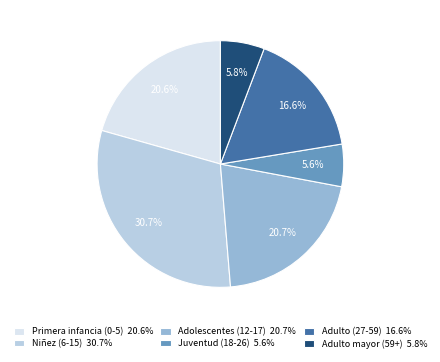

What percentage is NOT represented by Adulto mayor (59+) 5.8%?

94.2%